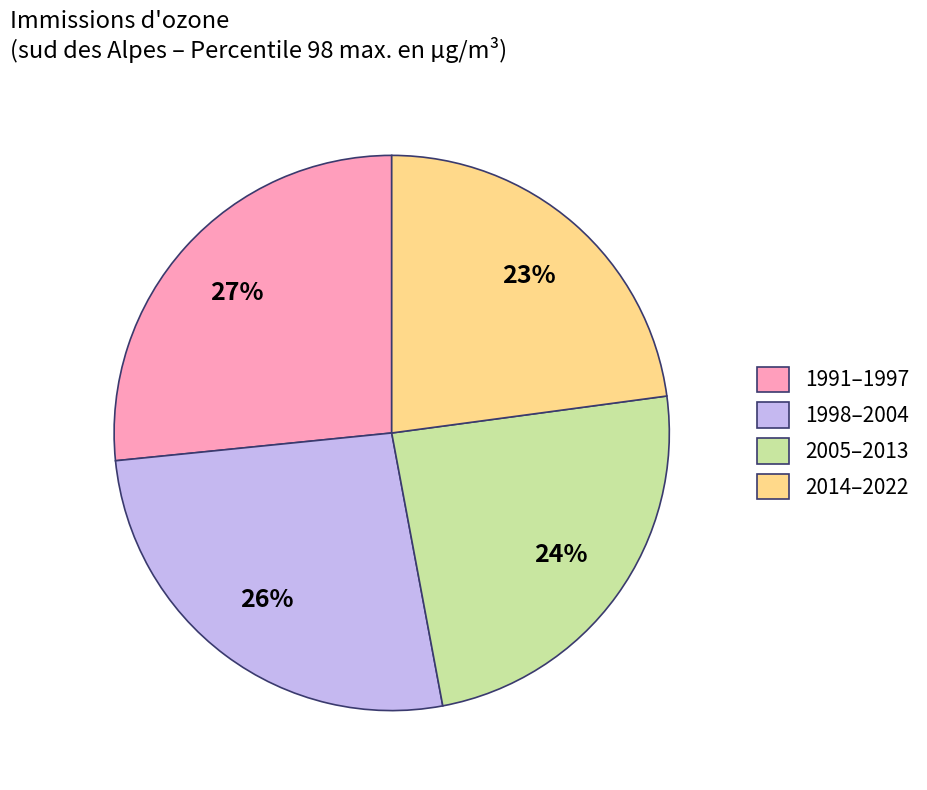

Which slice is the smallest?

2014–2022